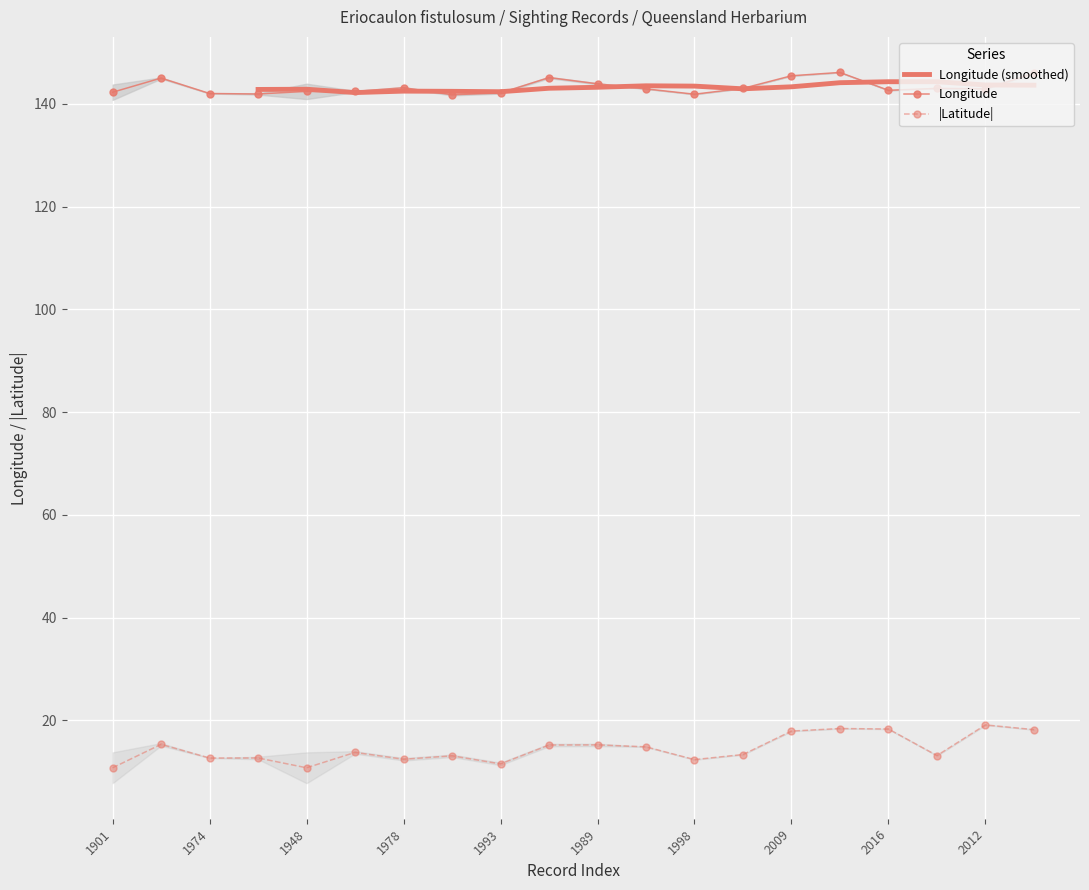

Is it true that Longitude equals 207.4 at 1901?

False